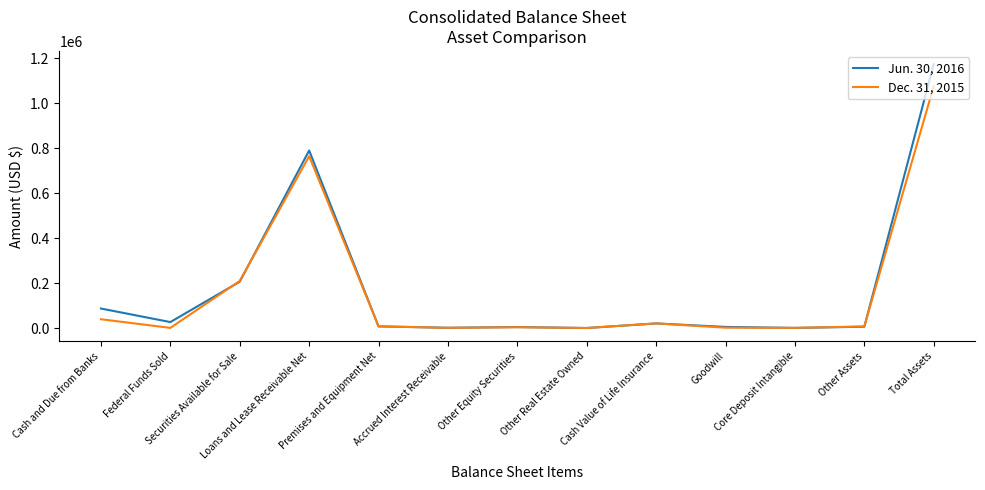

List the series in order of their overall mean, lowest first.

Dec. 31, 2015, Jun. 30, 2016